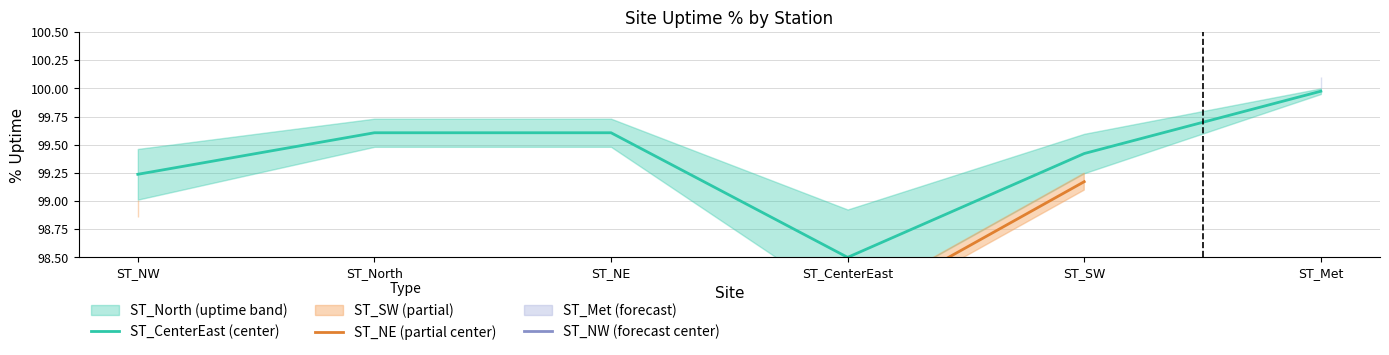

In ST_CenterEast (center), how many points are lower than both neighbors (excluding endpoints)?

1